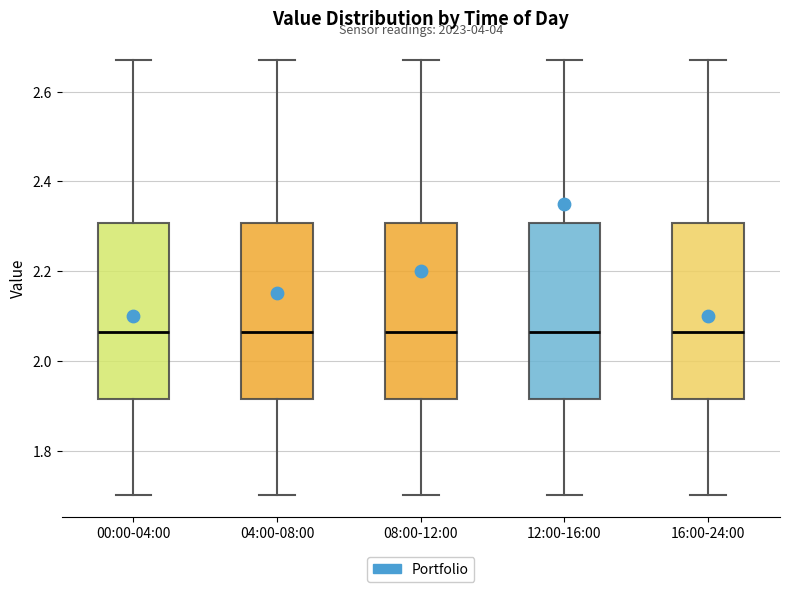

Reading left to right, transcribe this box plot: for each box, give where its median line is, the range the box spans, and where its two whiskers end, as read against the y-axis. The values are not printed on the chart, so give them approximately, as read against the axis.

00:00-04:00: median 2.06, box 1.92 to 2.30, whiskers 1.70 to 2.68
04:00-08:00: median 2.06, box 1.92 to 2.30, whiskers 1.70 to 2.68
08:00-12:00: median 2.06, box 1.92 to 2.30, whiskers 1.70 to 2.68
12:00-16:00: median 2.06, box 1.92 to 2.30, whiskers 1.70 to 2.68
16:00-24:00: median 2.06, box 1.92 to 2.30, whiskers 1.70 to 2.68